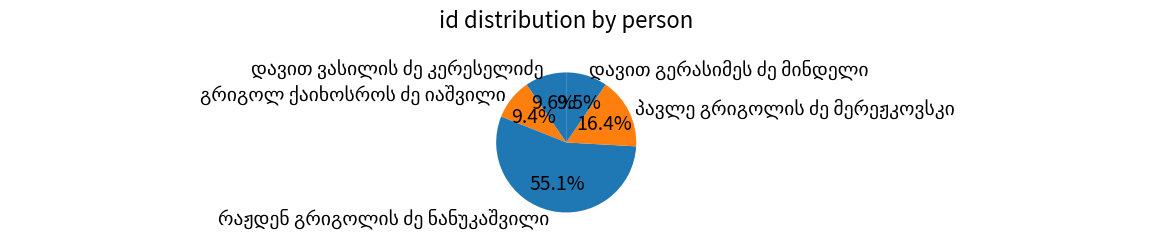

Is there a majority slice in this chart?

Yes